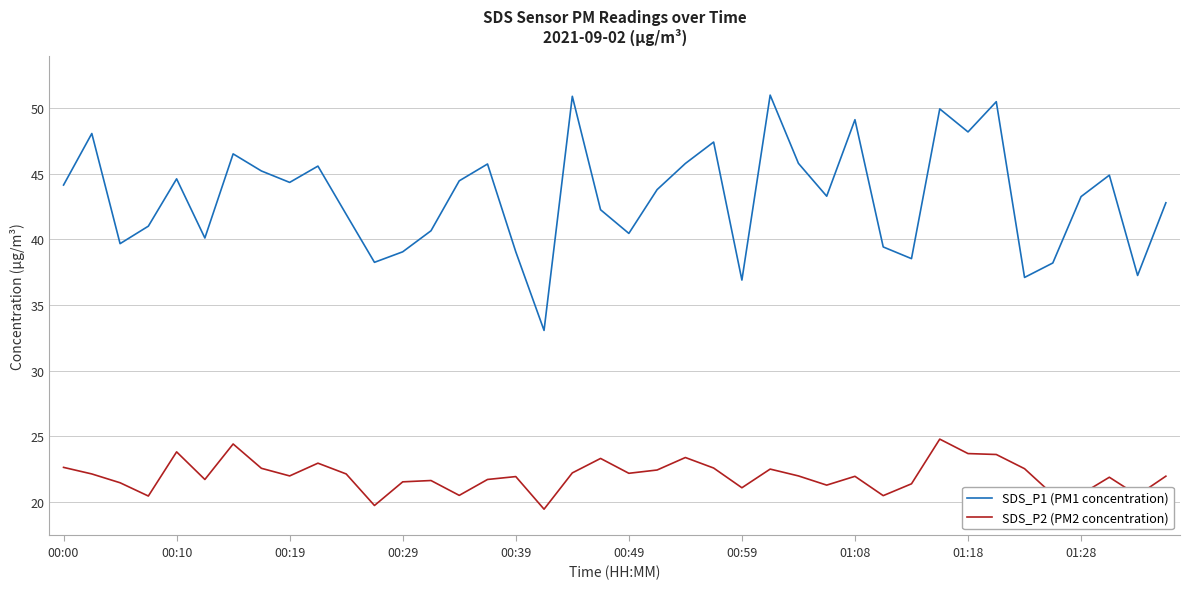

Which series has the largest total across all categories?

SDS_P1 (PM1 concentration)